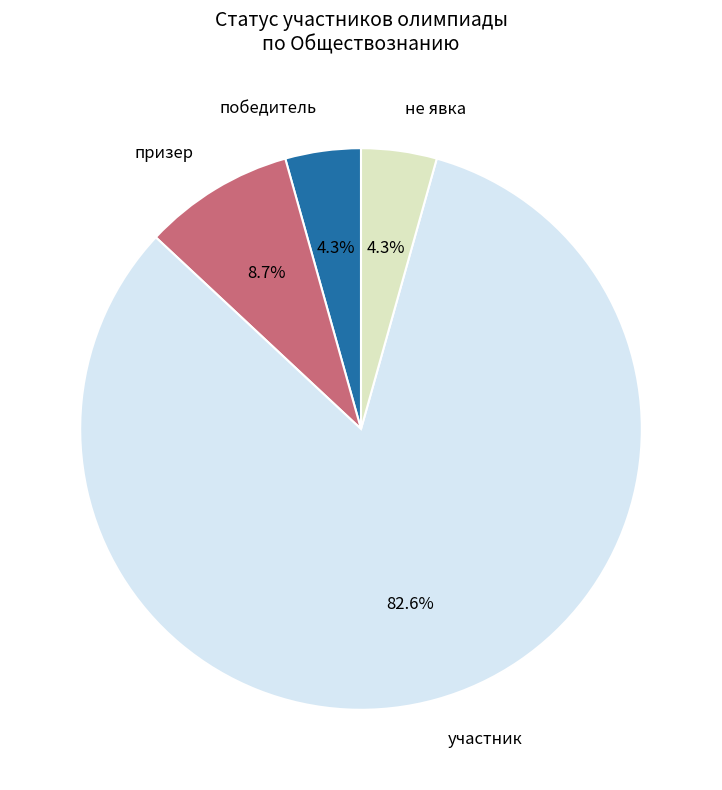

Is there any slice that represents more than half of the pie?

Yes